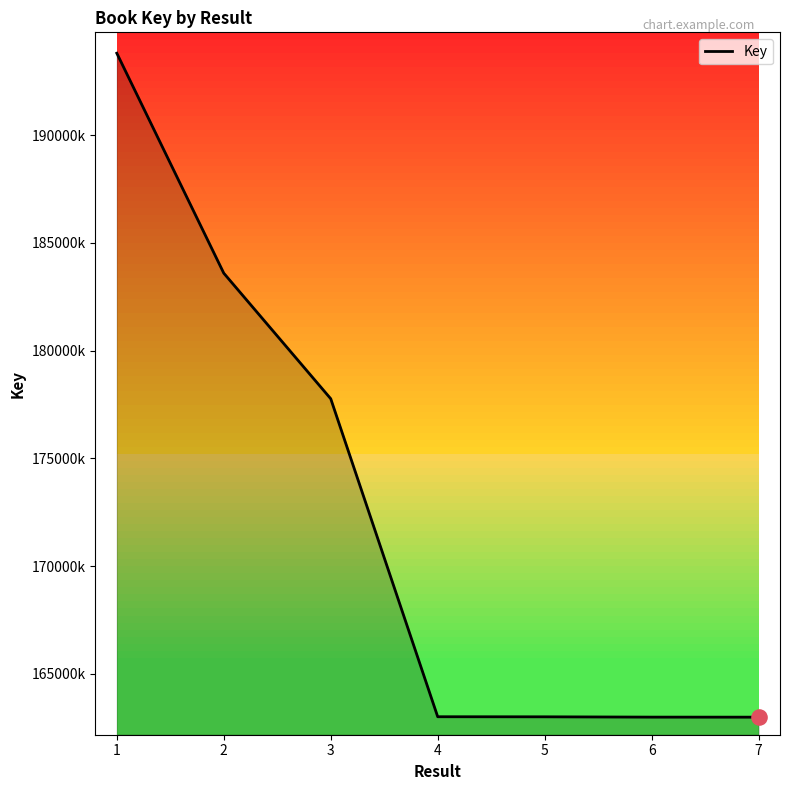

Which has a higher value, 2 or 4?

2